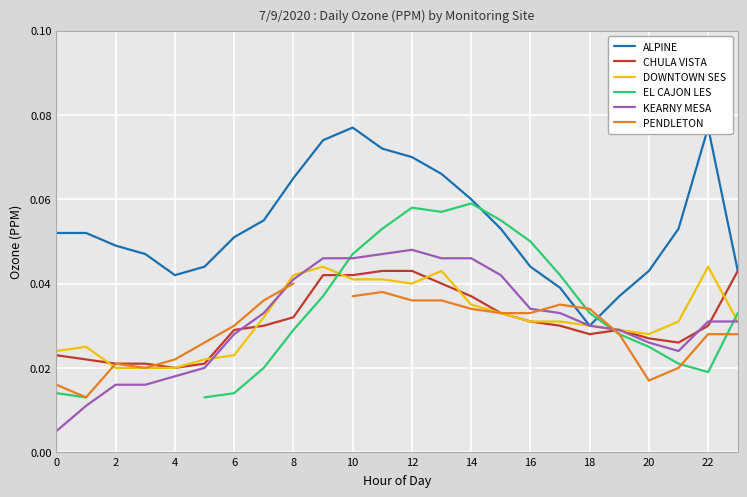

Is this an area chart (filled region under the line)?

No